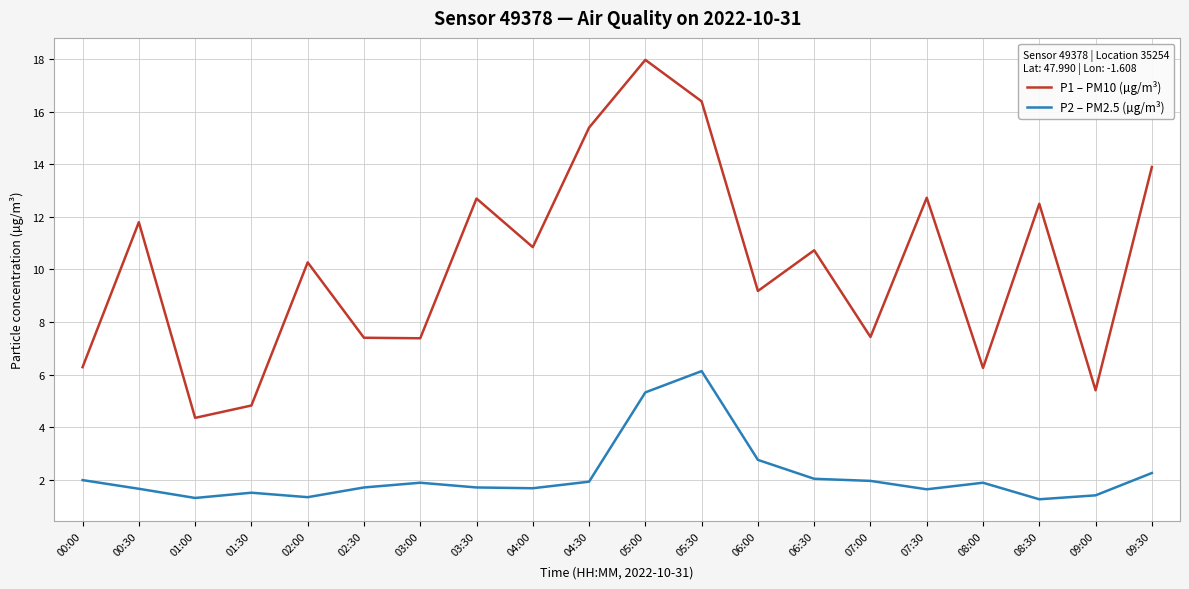

Count the number of categories in the chart.

20